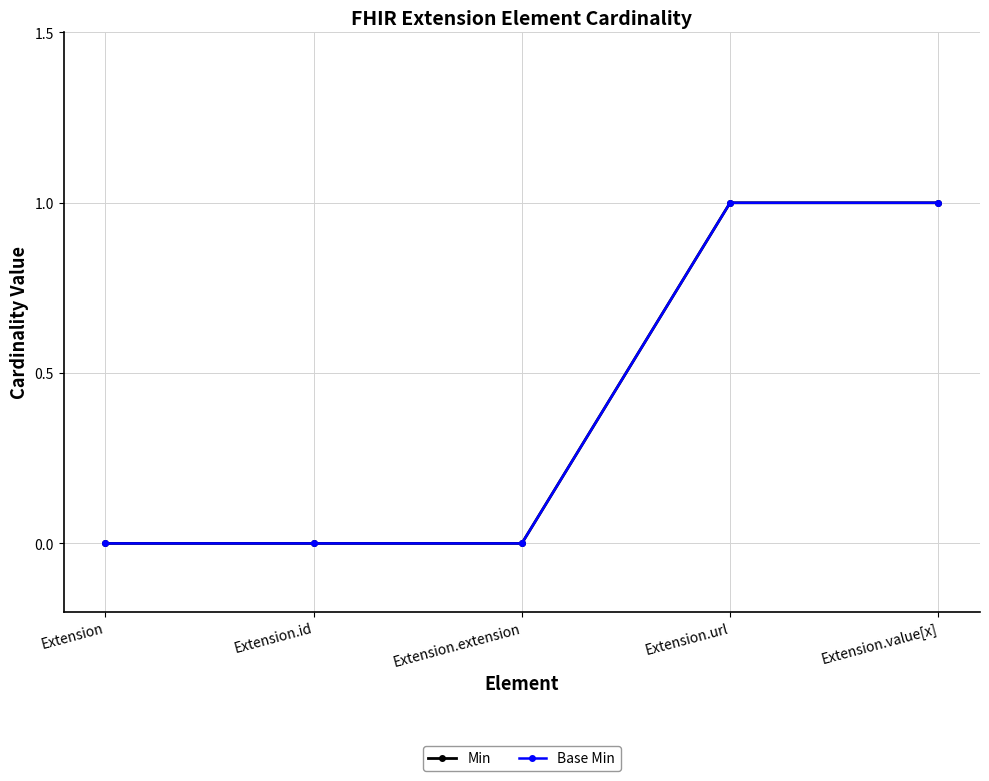

At how many categories does at least one series exceed 0?

2